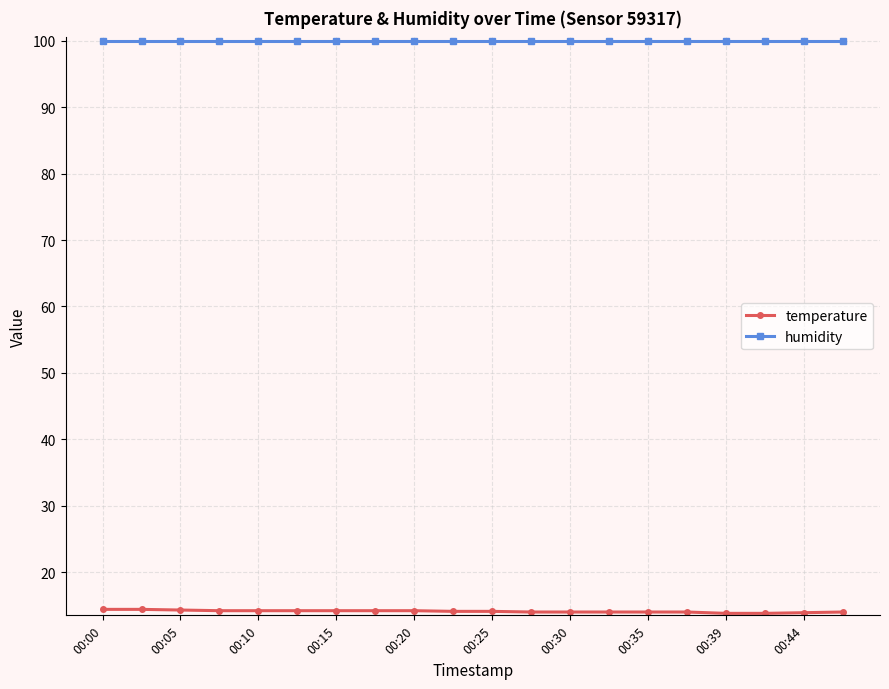

What is the lowest value of the humidity series?

99.9